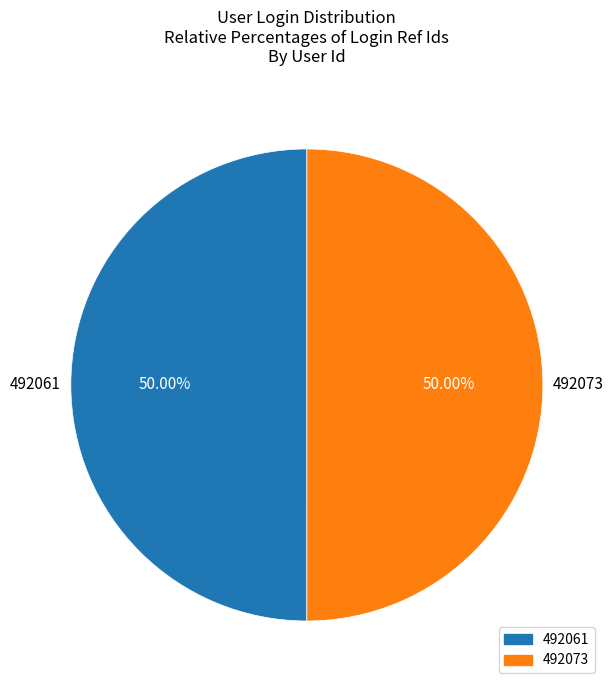

What percentage do 492073 and 492061 together represent?

100.0%